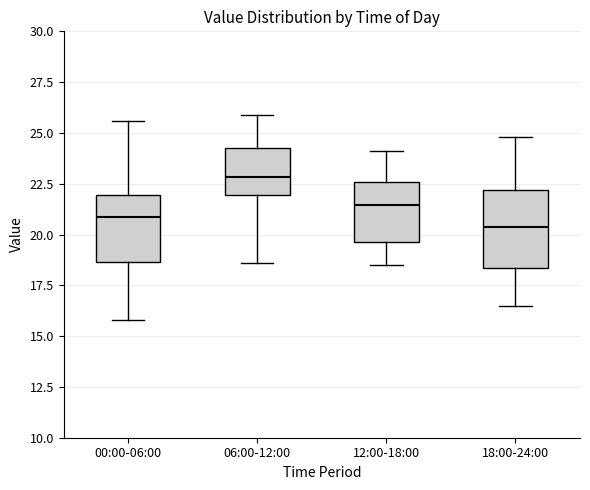

Reading left to right, read every box against the y-axis: the position of its median line, the range the box covers, and the ends of its whiskers. The values are not printed on the chart, so give them approximately, as read against the axis.

00:00-06:00: median 21.0, box 18.5 to 22.0, whiskers 16.0 to 25.5
06:00-12:00: median 23.0, box 22.0 to 24.0, whiskers 18.5 to 26.0
12:00-18:00: median 21.5, box 19.5 to 22.5, whiskers 18.5 to 24.0
18:00-24:00: median 20.5, box 18.5 to 22.0, whiskers 16.5 to 25.0